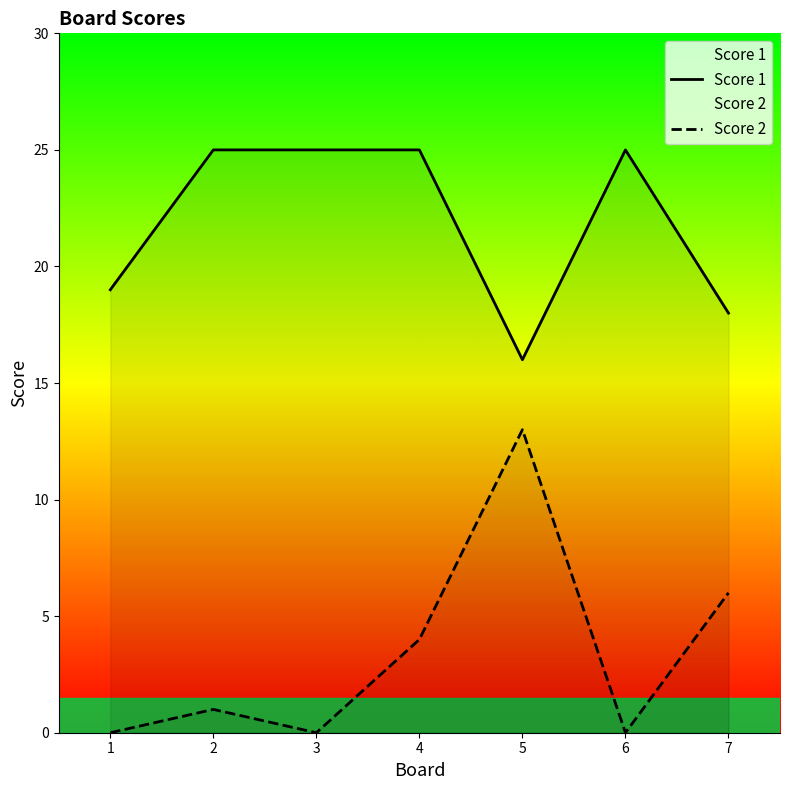

Is it true that Score 1 equals 5 at 7?

False